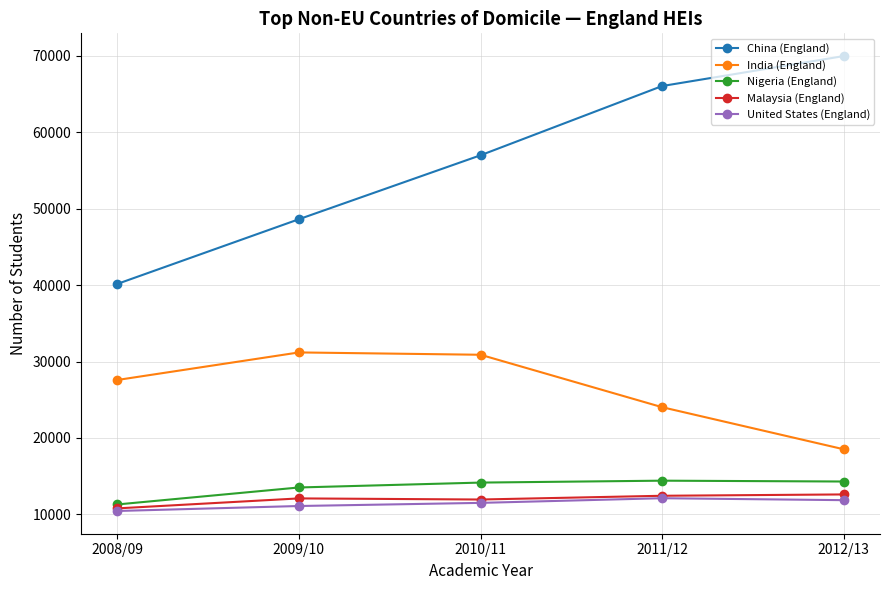

Rank the categories by China (England) value from lowest to highest.

2008/09, 2009/10, 2010/11, 2011/12, 2012/13